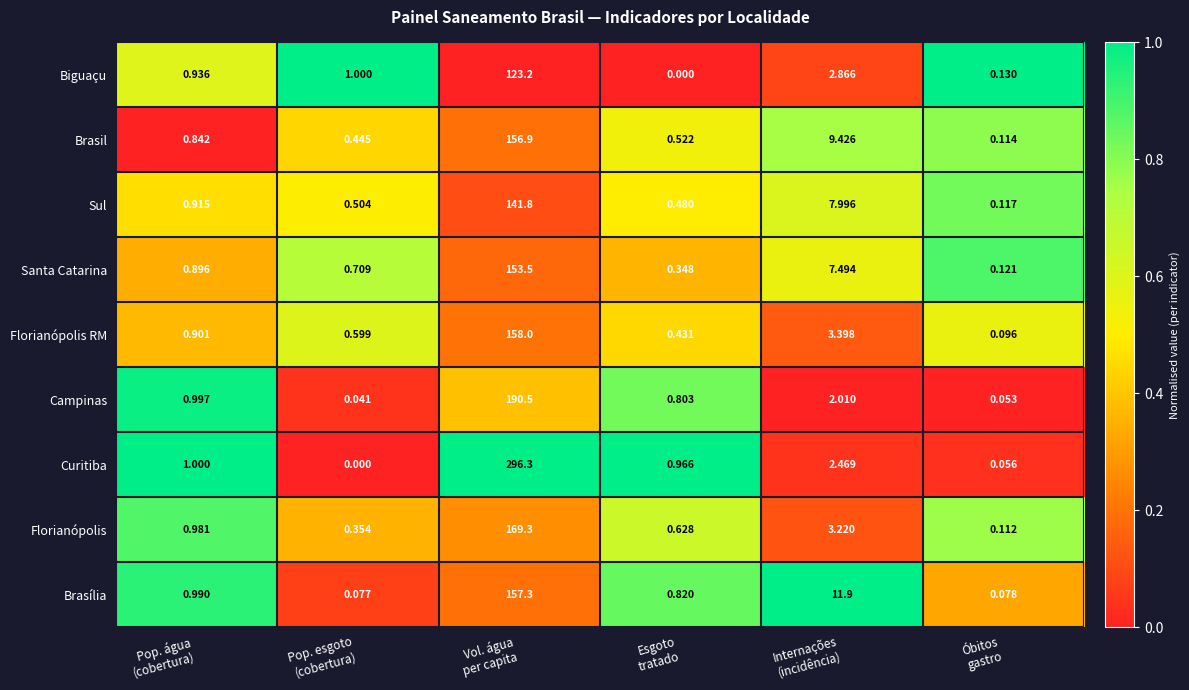

What is the spread (max minus min) of values at Esgoto
tratado?

1.0